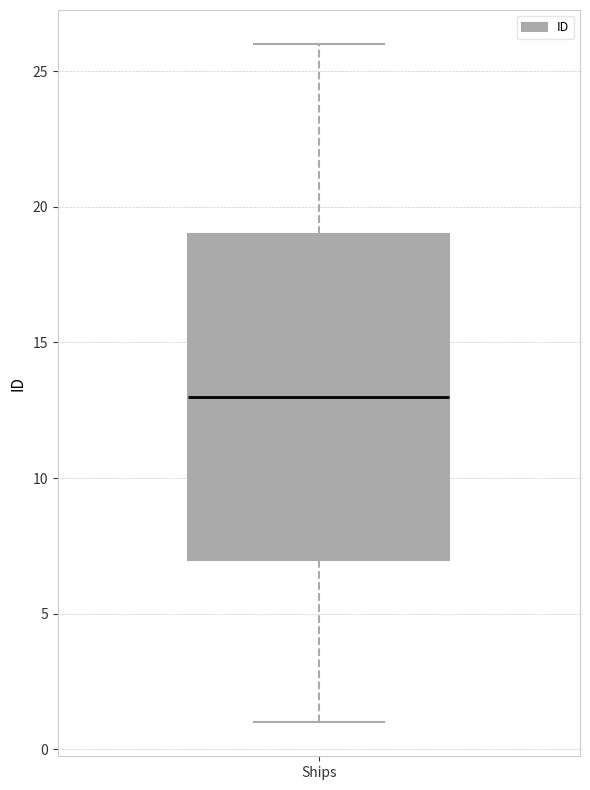

Transcribe this box plot: give where the median line is, the range the box spans, and where the two whiskers end, as read against the y-axis. The values are not printed on the chart, so give them approximately, as read against the axis.

median 13, box 7 to 19, whiskers 1 to 26